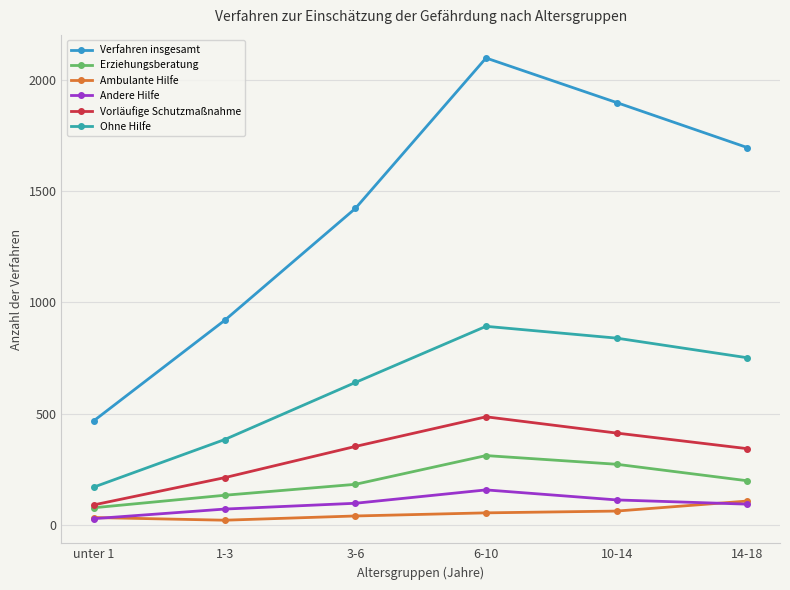

True or false: Verfahren insgesamt and Andere Hilfe intersect in this chart.

False